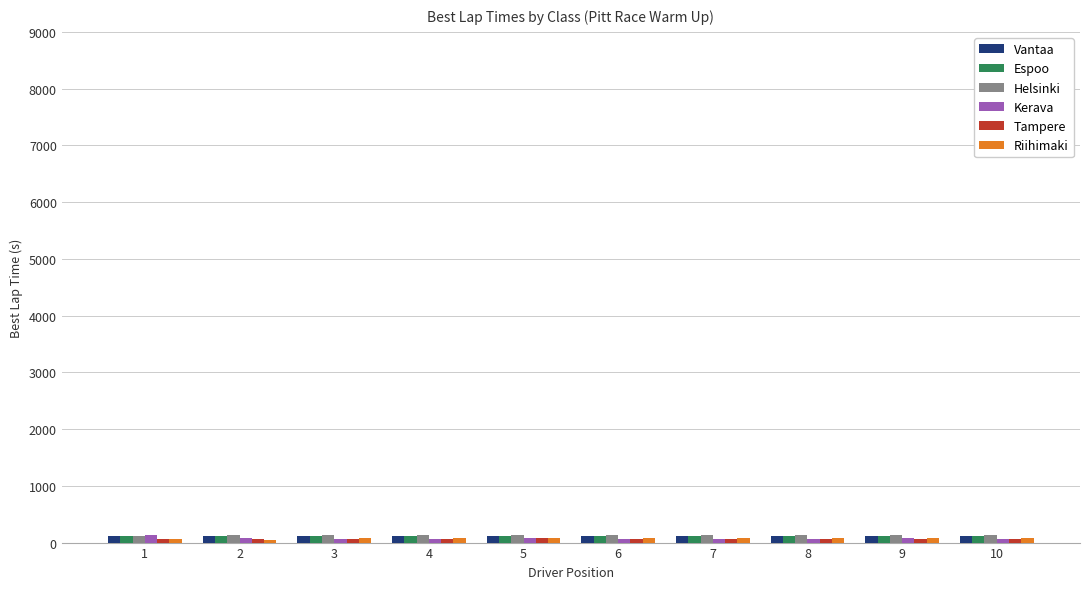

What is the average value of the Kerava series?

76.2